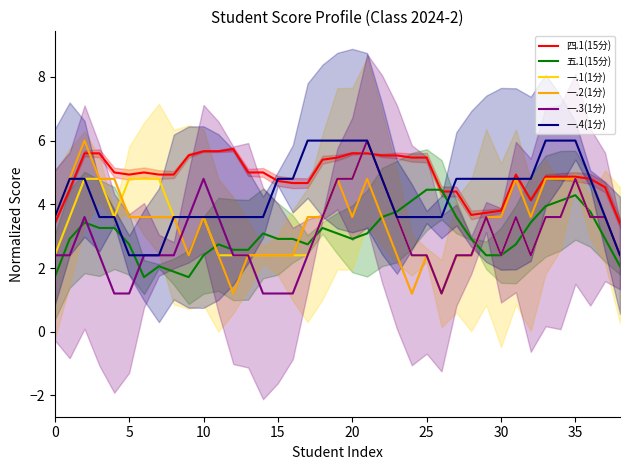

What is the value of the 一.1(1分) point at the 32nd from the left?

3.6